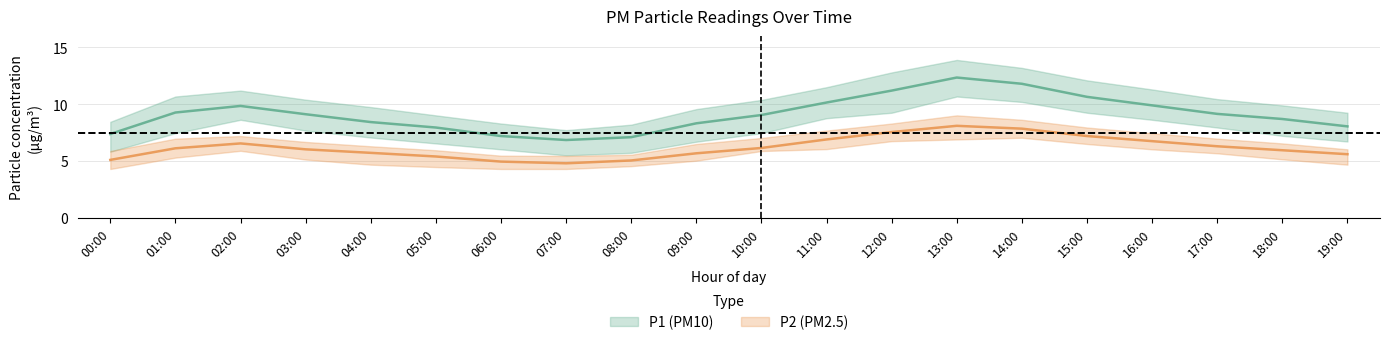

What is the difference between the highest and lowest values at 11:00?

3.2